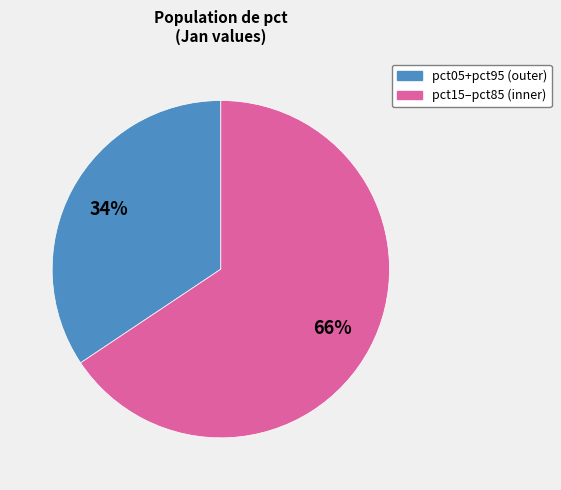

Does any single category account for the majority?

Yes